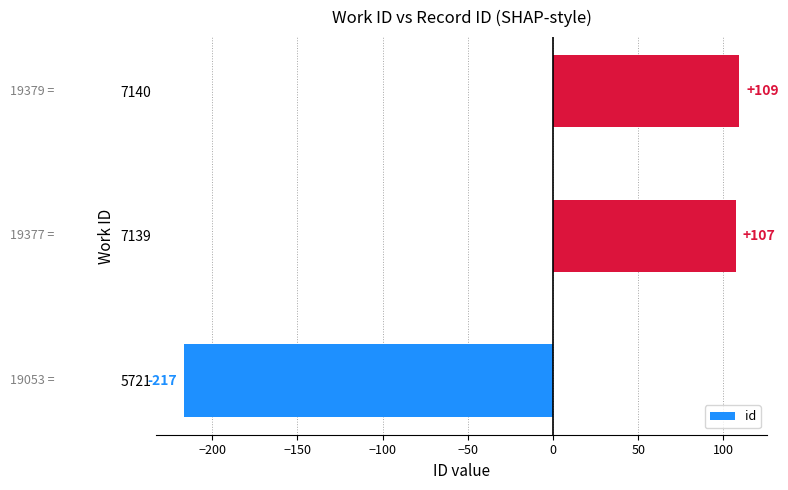

Is it true that the value at 7139 is 107.3?

True